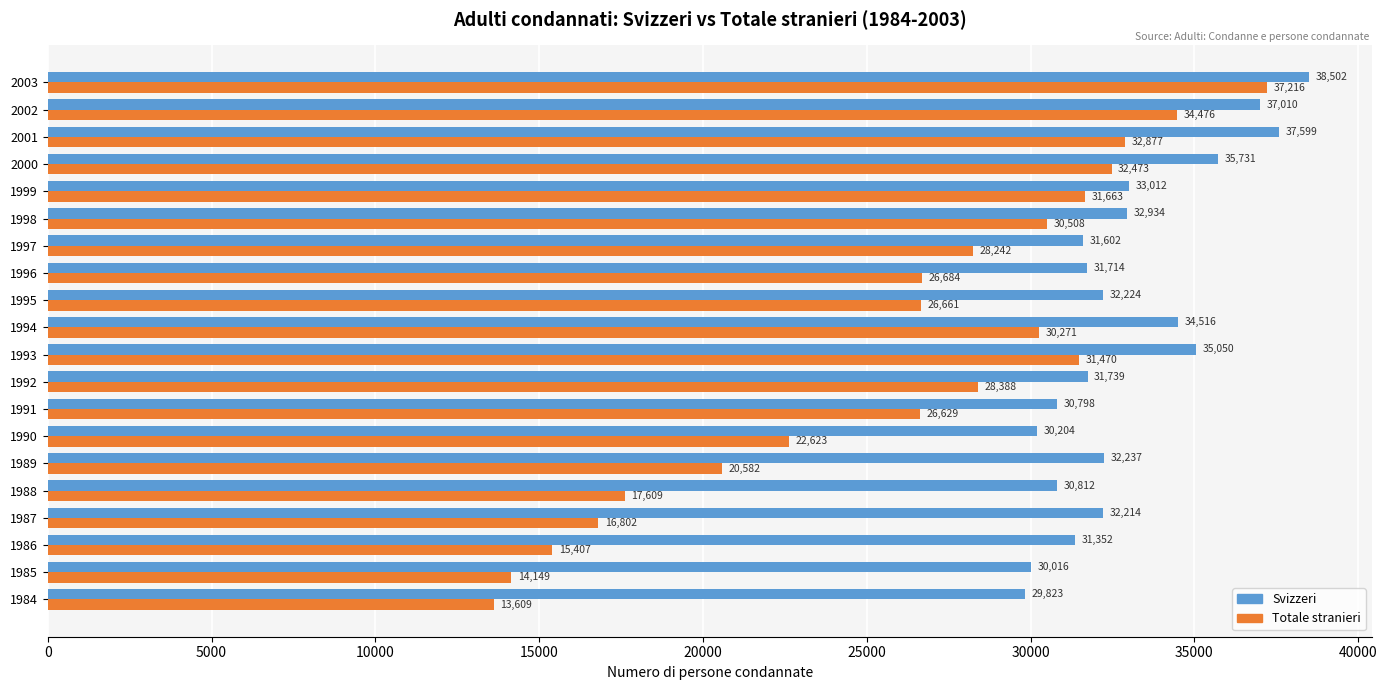

Rank the series at 1986 from highest to lowest value.

Svizzeri, Totale stranieri